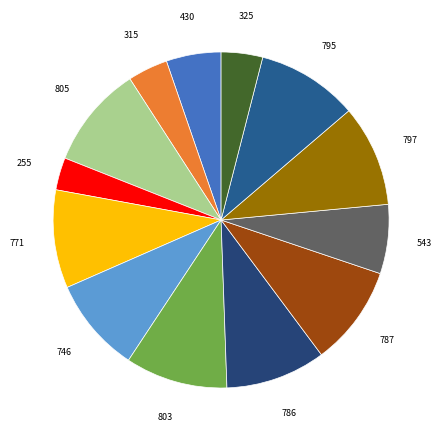

Count the number of slices in the pie.

13